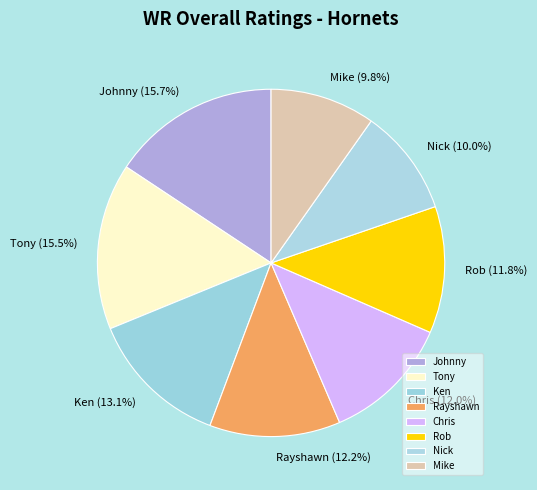

What percentage do Mike and Ken together represent?

22.9%